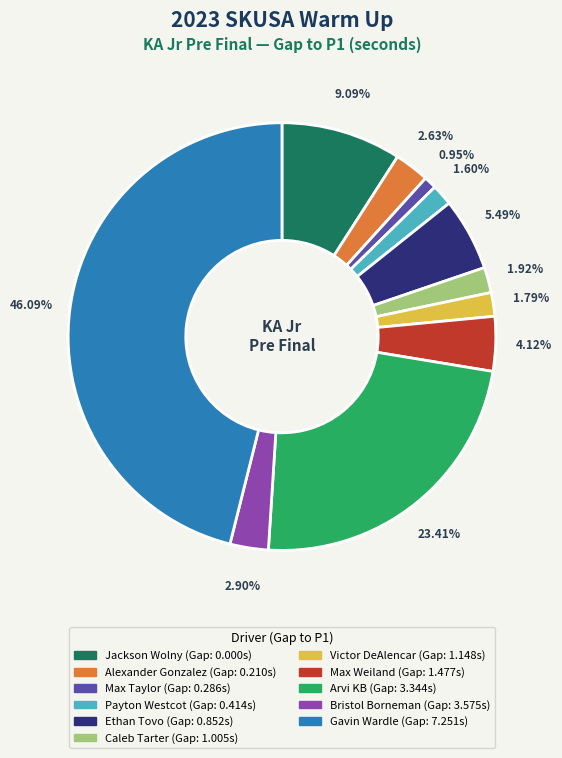

Does any single category account for the majority?

No